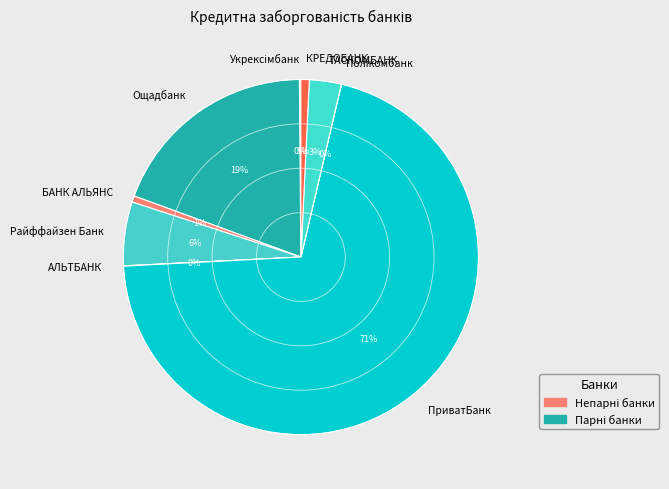

Do Ощадбанк and Райффайзен Банк together represent more than half of the pie?

No